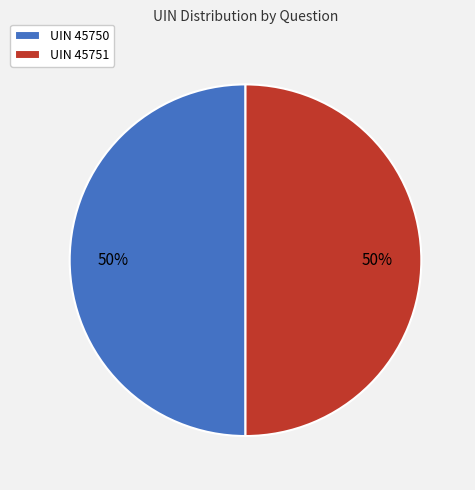

What is the ratio of the value at UIN 45750 to the value at UIN 45751?

1.0